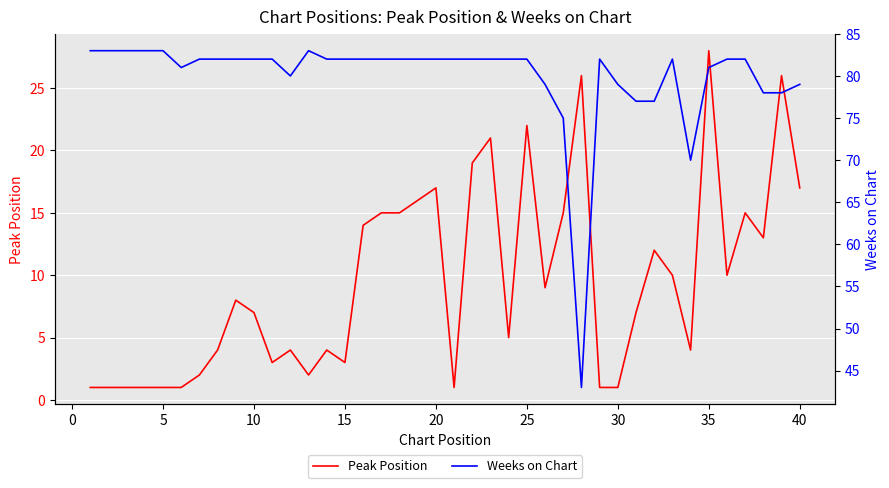

The value of Peak Position at 35 is 50. True or false?

False